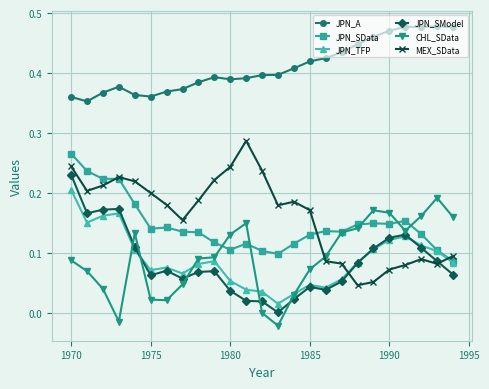

True or false: JPN_SModel has more than 2 interior local peaks.

True